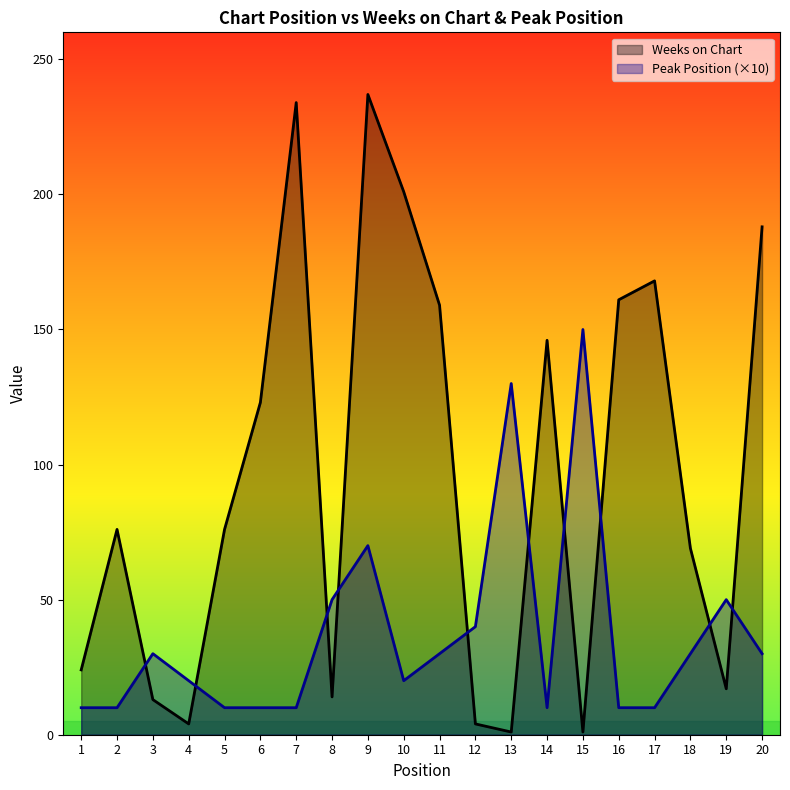

How many lines are shown in the chart?

2